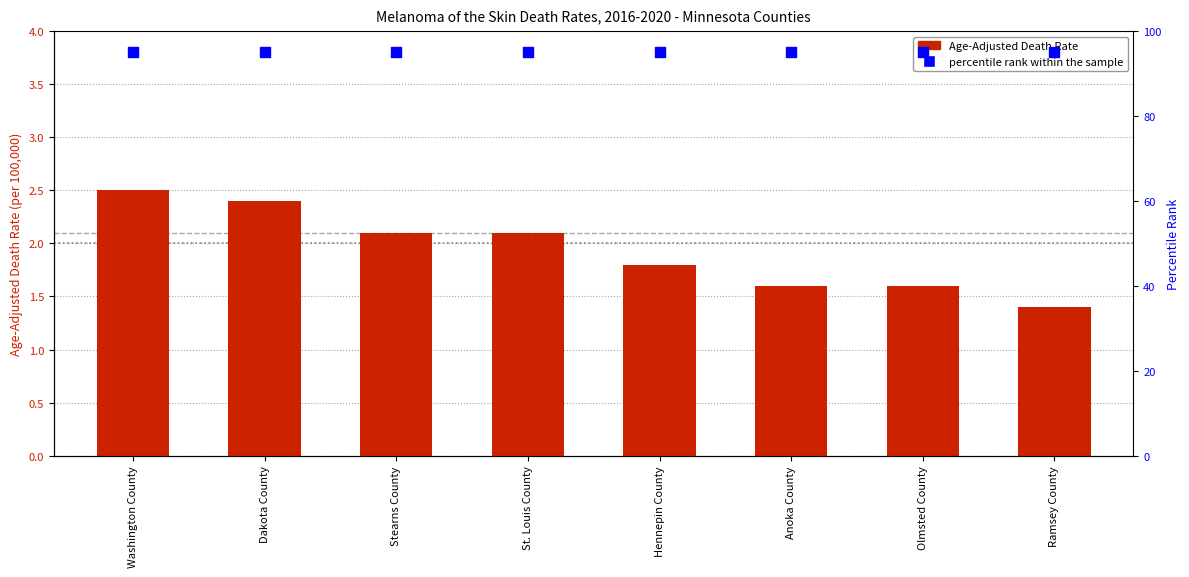

What is the ratio of the value at Ramsey County to the value at St. Louis County?

0.7